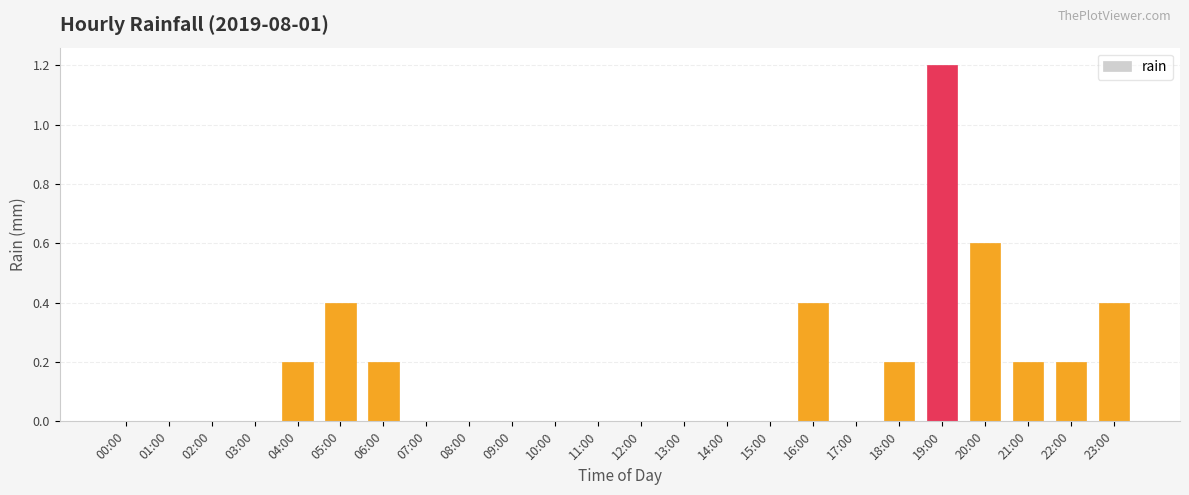

True or false: the data shows 0.4 at 23:00.

True